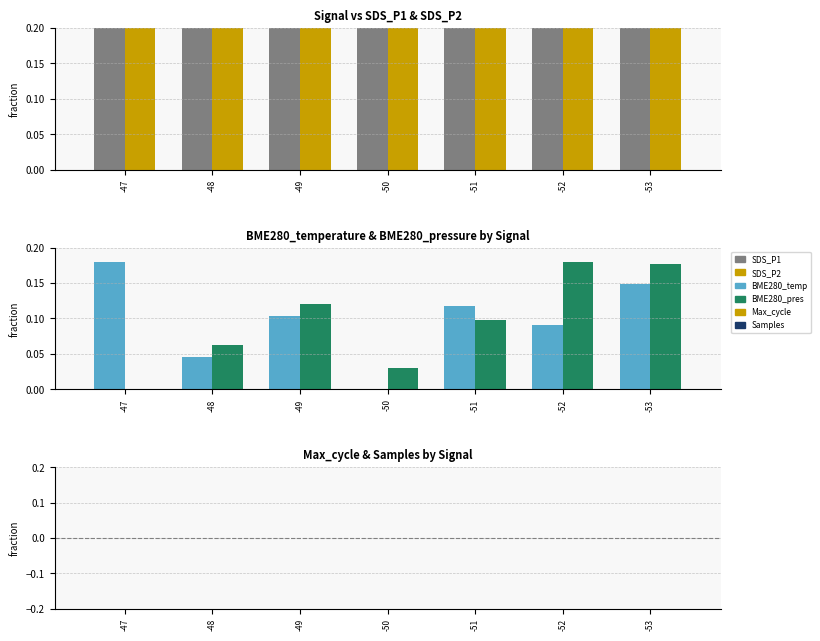

Reading left to right, transcribe all the data shown in this chart.

SDS_P1: -47=1.0	-48=0.7	-49=0.6	-50=1.3	-51=0.8	-52=1.2	-53=0.6
SDS_P2: -47=0.9	-48=0.5	-49=0.6	-50=0.6	-51=0.6	-52=0.6	-53=0.6
BME280_temperature: -47=0.2	-48=0.0	-49=0.1	-50=0.0	-51=0.1	-52=0.1	-53=0.1
BME280_pressure: -47=0.0	-48=0.1	-49=0.1	-50=0.0	-51=0.1	-52=0.2	-53=0.2
Max_cycle: -47=-0.0	-48=-0.0	-49=-0.0	-50=-0.0	-51=0.0	-52=-0.0	-53=-0.0
Samples: -47=0.0	-48=-0.0	-49=0.0	-50=0.0	-51=0.0	-52=-0.0	-53=0.0